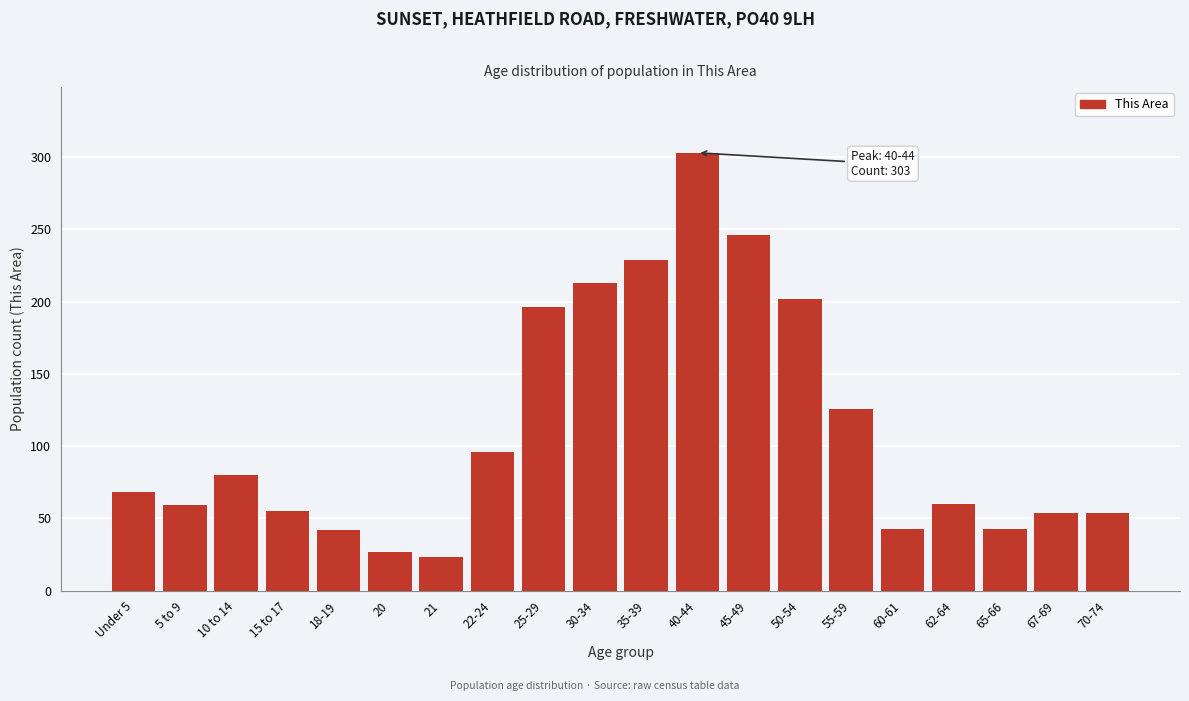

What is the value of the 15th bar from the left?

126